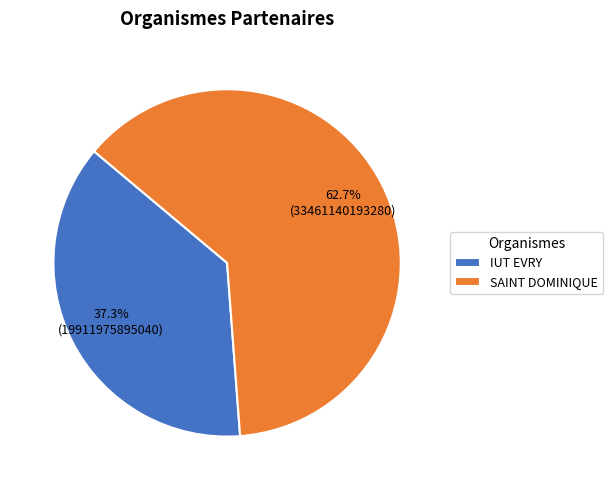

What is the smallest slice in the pie chart?

IUT EVRY